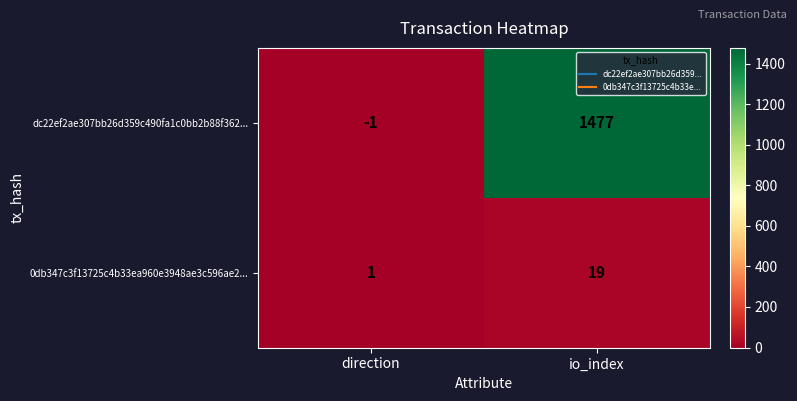

The value of dc22ef2ae307bb26d359c490fa1c0bb2b88f362... at direction is -1. True or false?

True